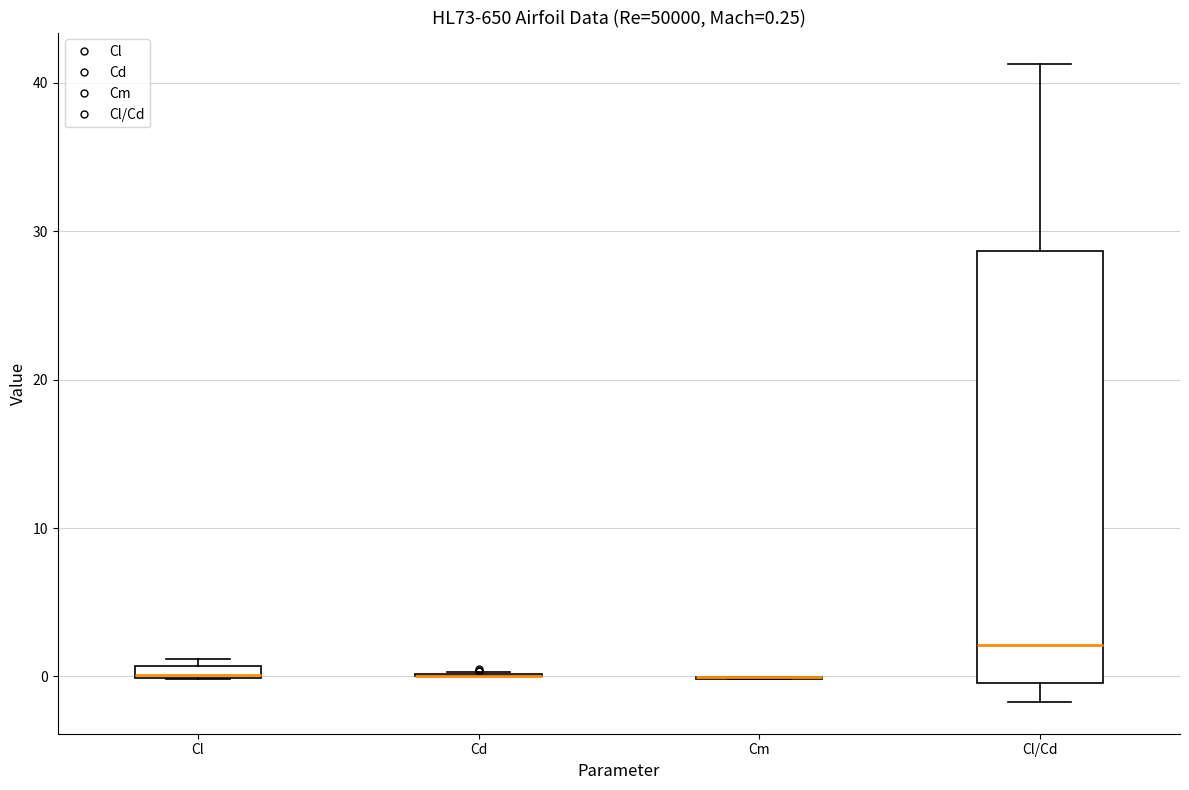

Comparing the boxes themselves (not the whiskers), which one is the tallest?

Cl/Cd